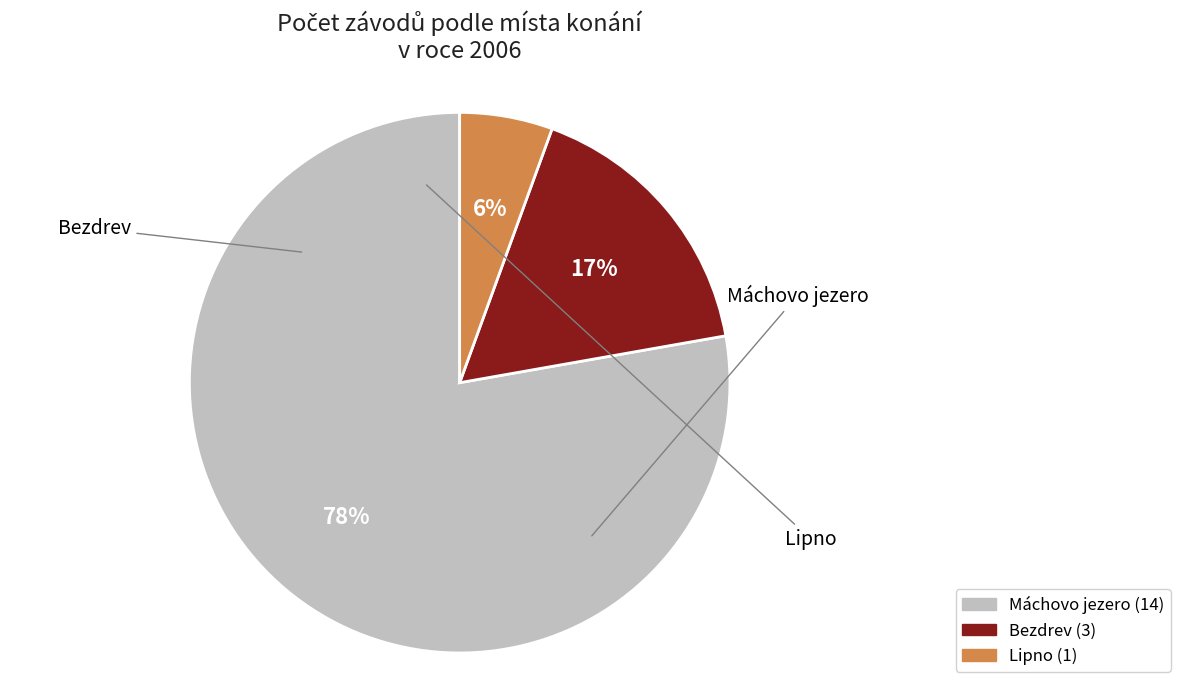

To the nearest percent, what is the average slice percentage?

33%